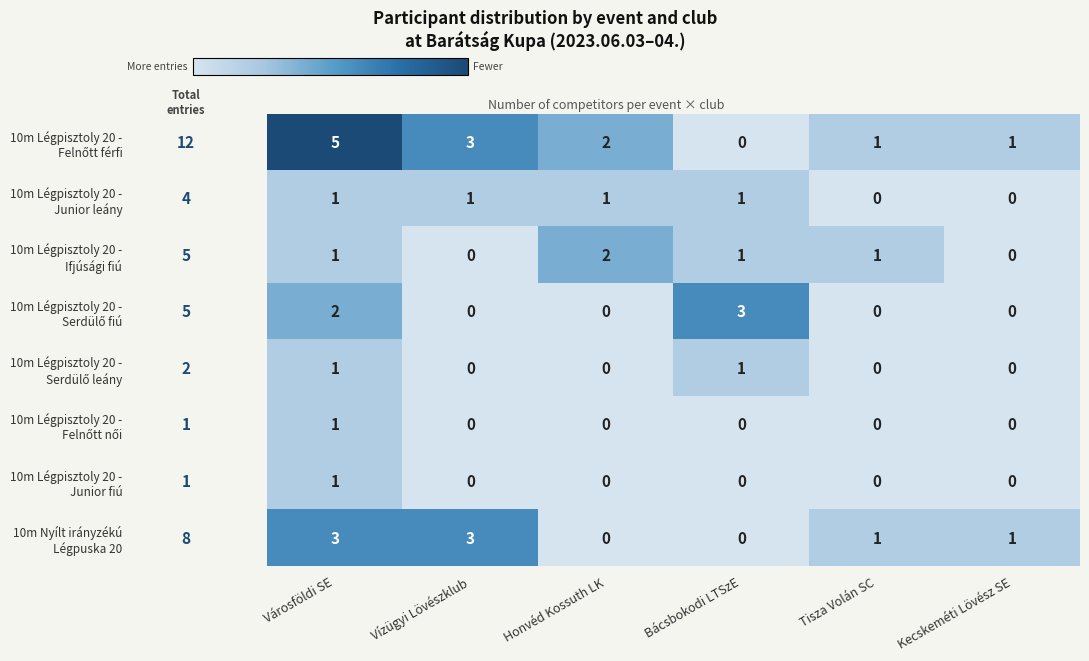

At which category is the sum across all series the highest?

Városföldi SE